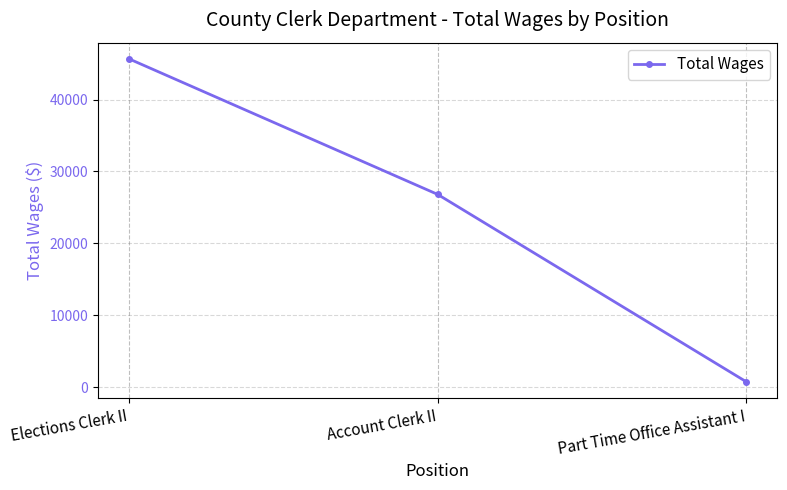

Does the chart display data point markers on the line(s)?

Yes